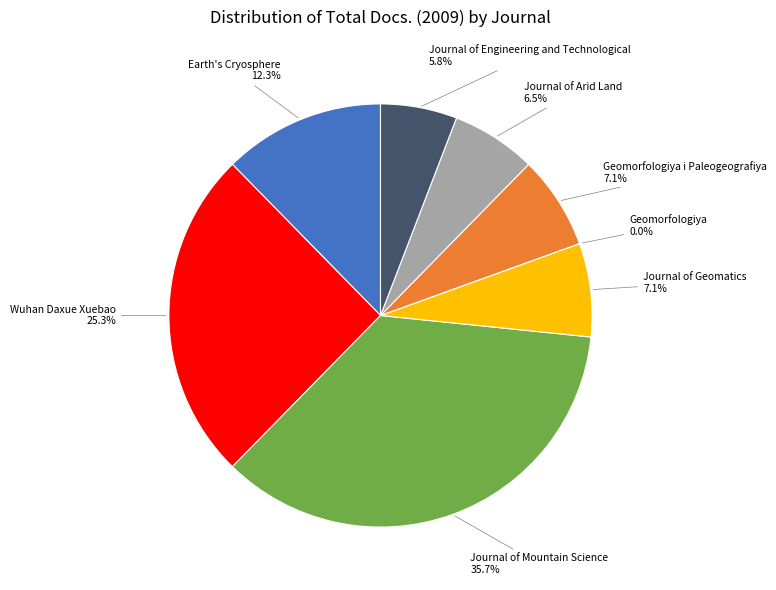

True or false: Wuhan Daxue Xuebao accounts for 25% of the total.

True